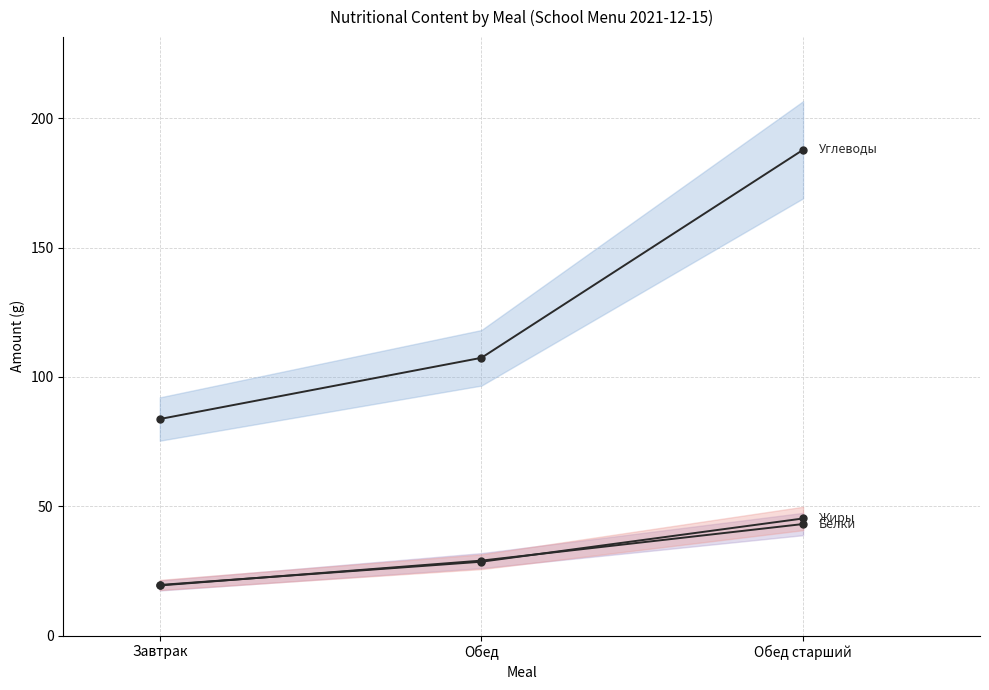

What position from the left is Обед?

2